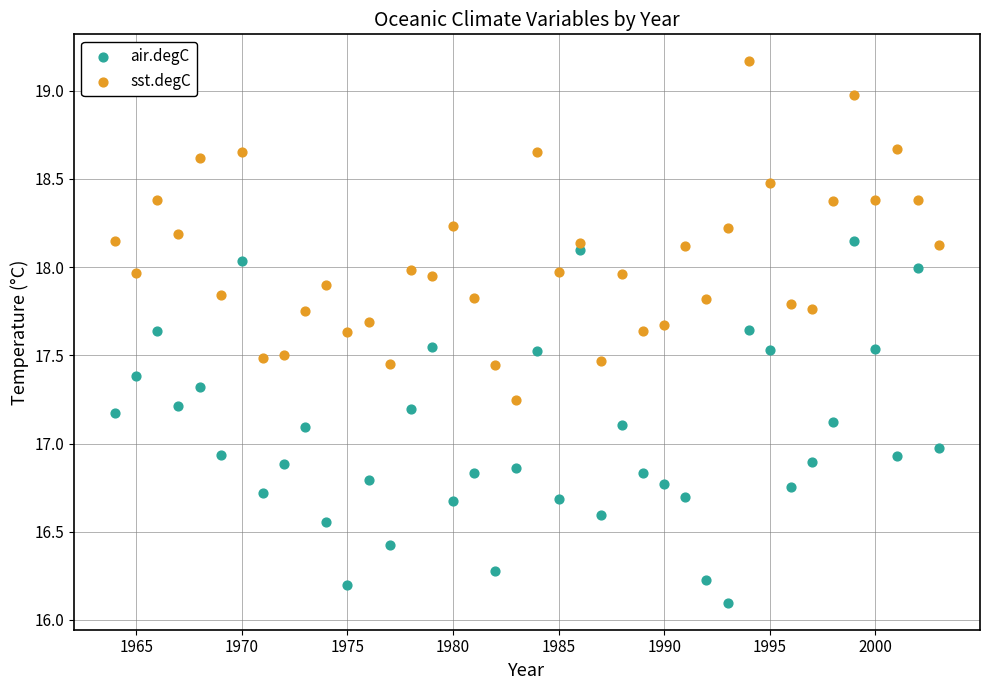

Which series contains the highest Y value?

sst.degC